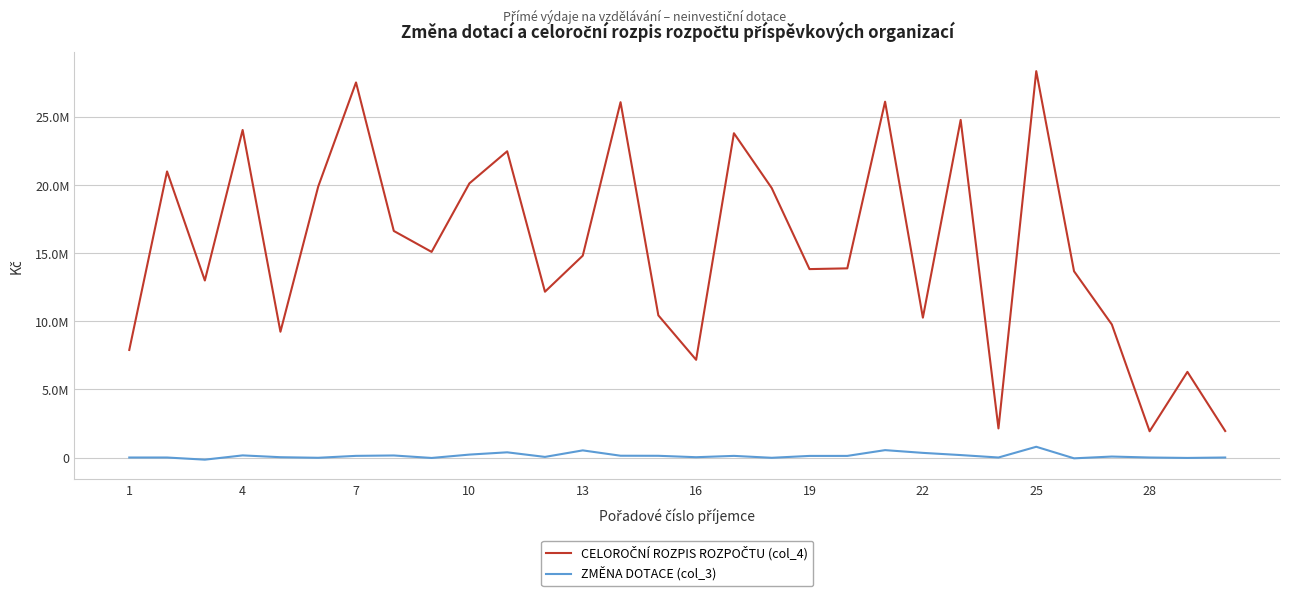

Rank the series by their average value, from lowest to highest.

ZMĚNA DOTACE (col_3), CELOROČNÍ ROZPIS ROZPOČTU (col_4)